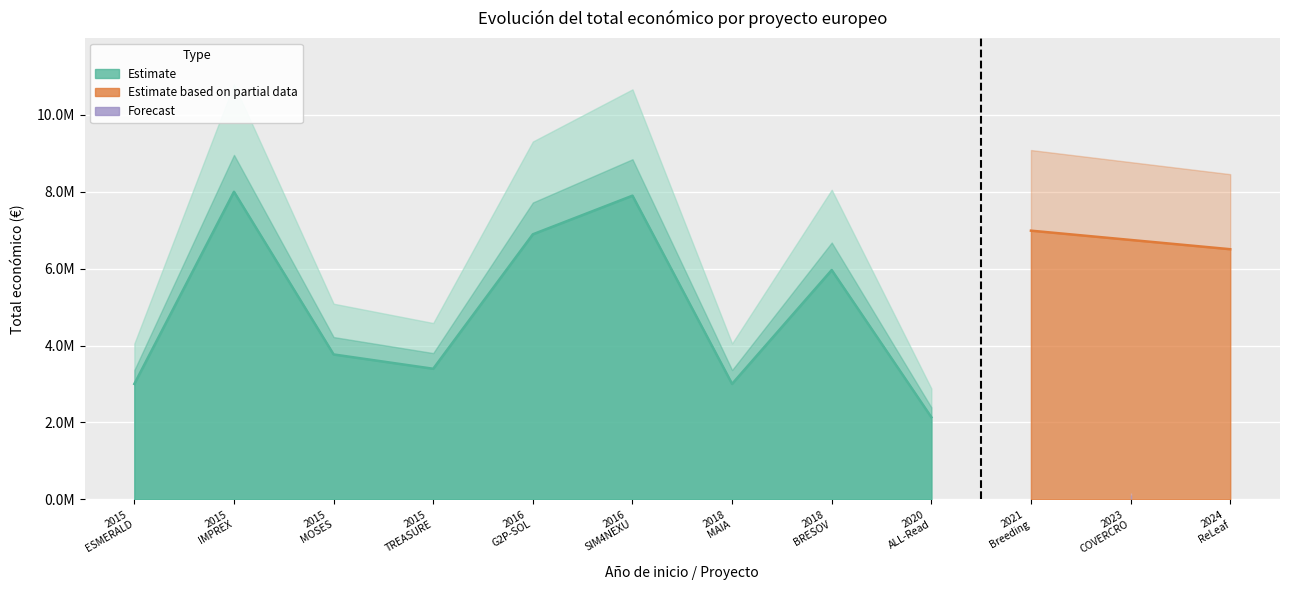

How many points are lower than both their immediate neighbors (excluding endpoints)?

3